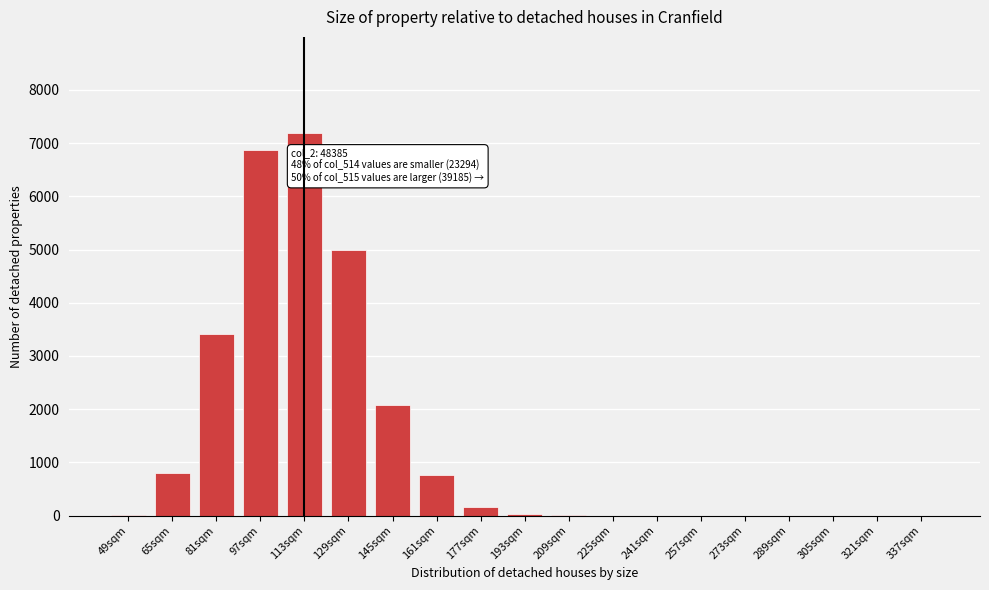

Which label corresponds to the largest value in the chart?

113sqm